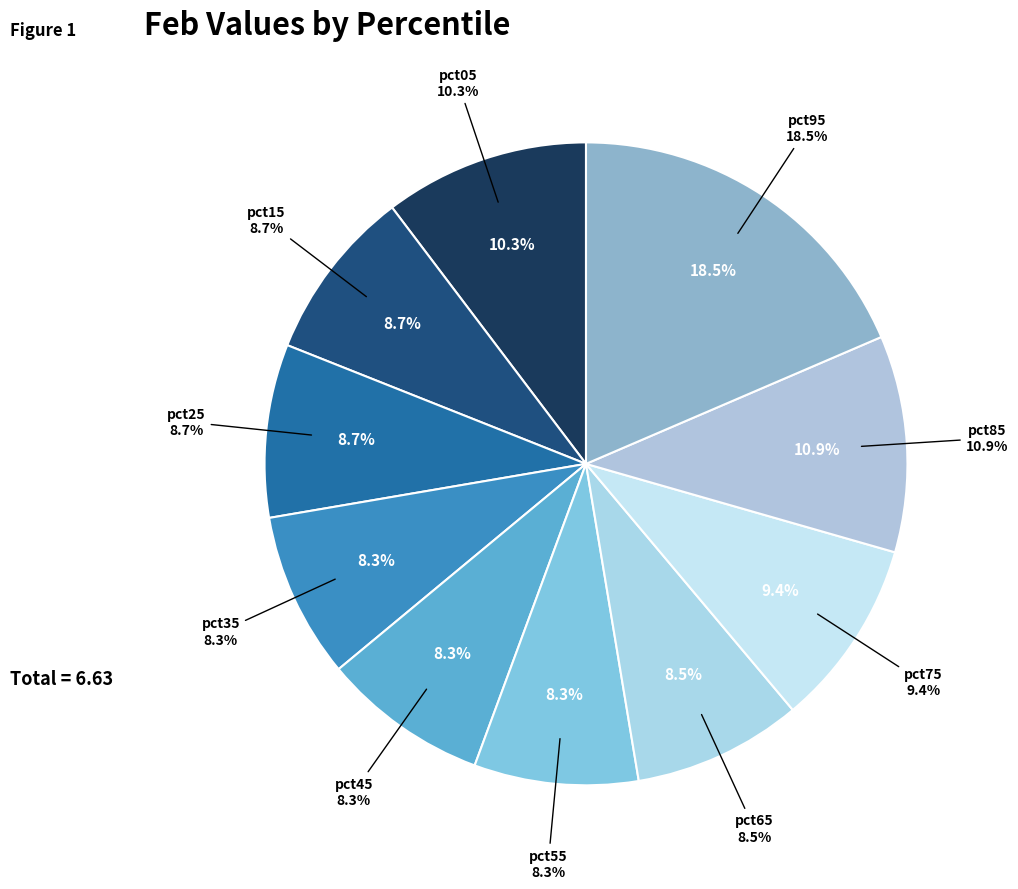

Count the number of slices in the pie.

10